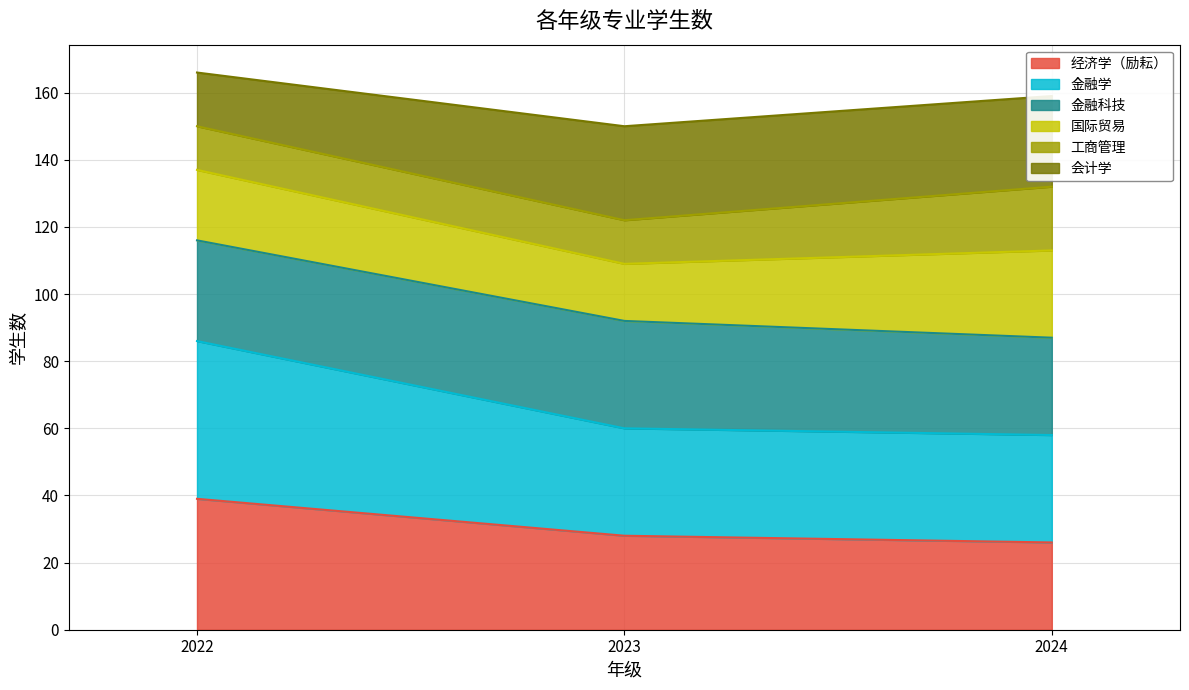

What is the maximum value for 经济学（励耘）?

39